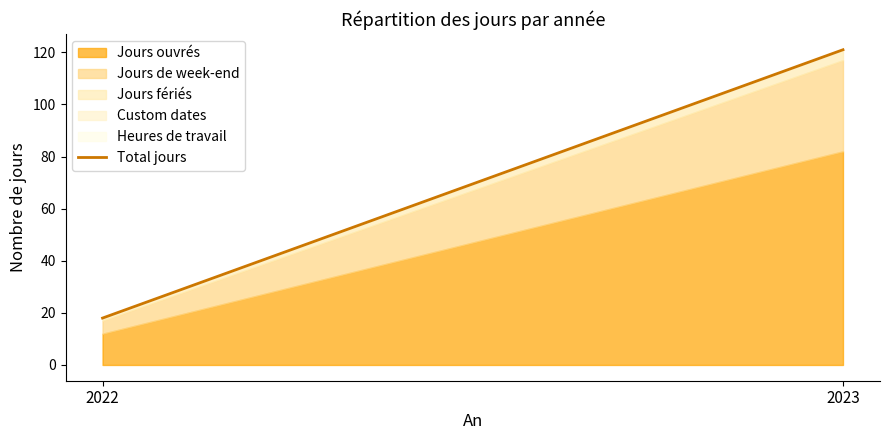

What is the smallest value displayed?

18